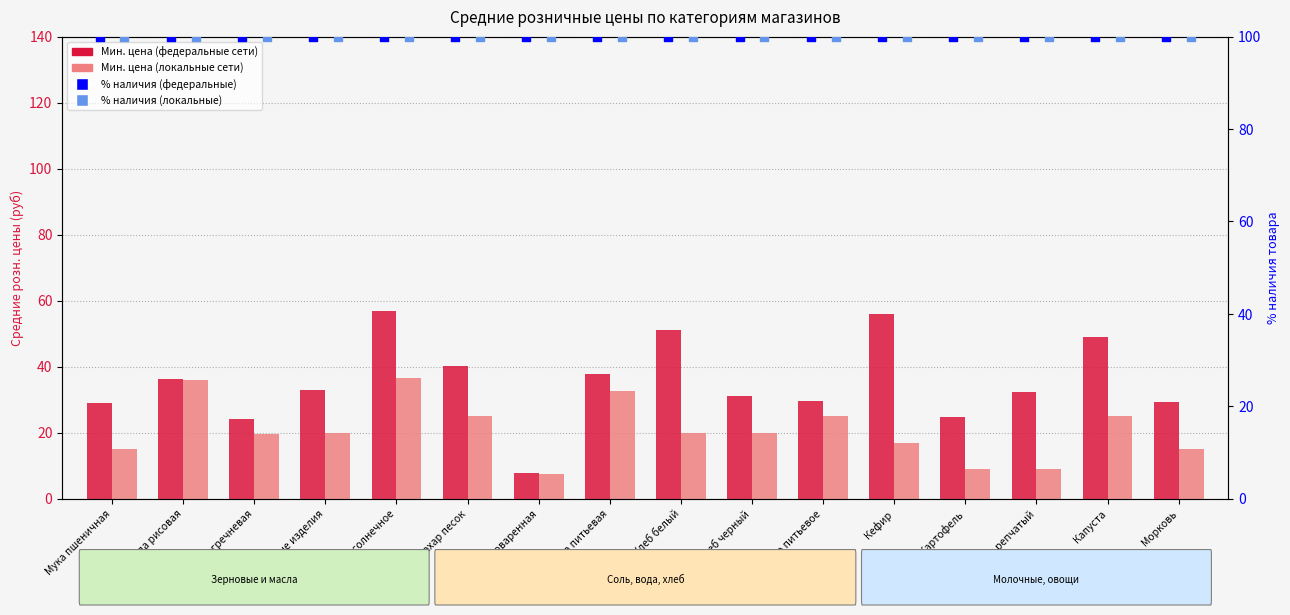

At which category is the sum across all series the highest?

Масло подсолнечное